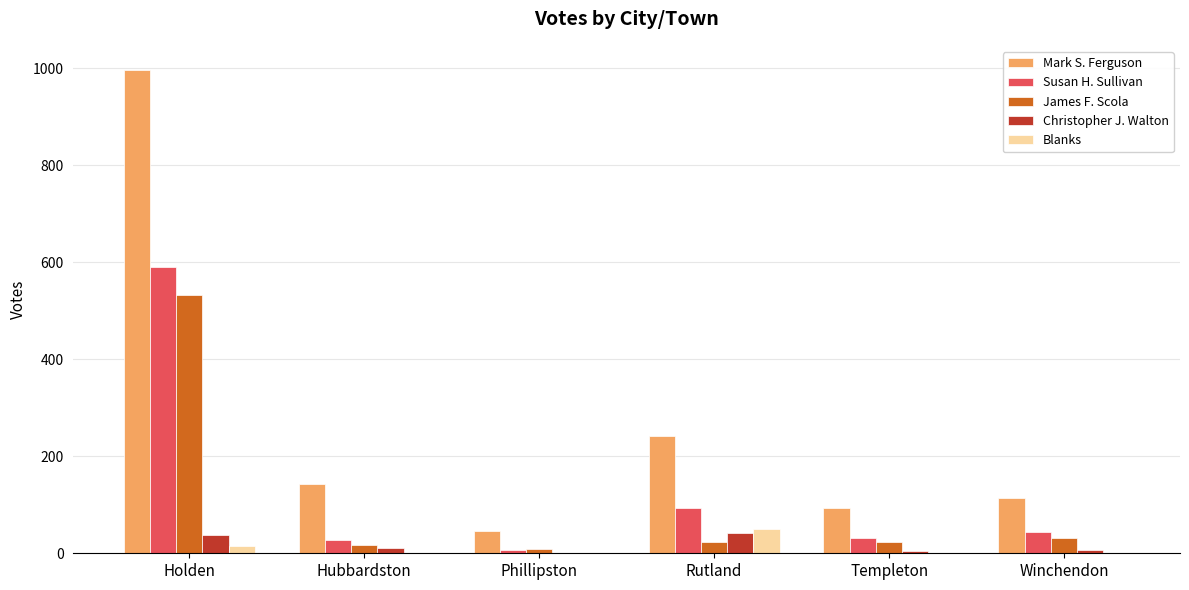

How many groups of bars are there?

6